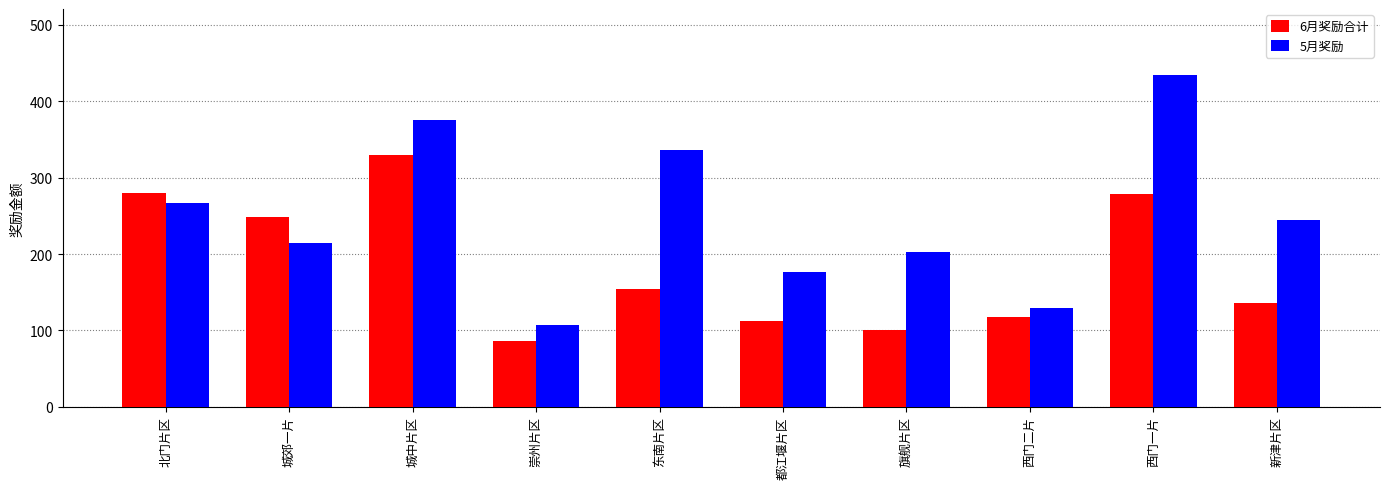

What is the label of the 2nd bar from the left?

城郊一片